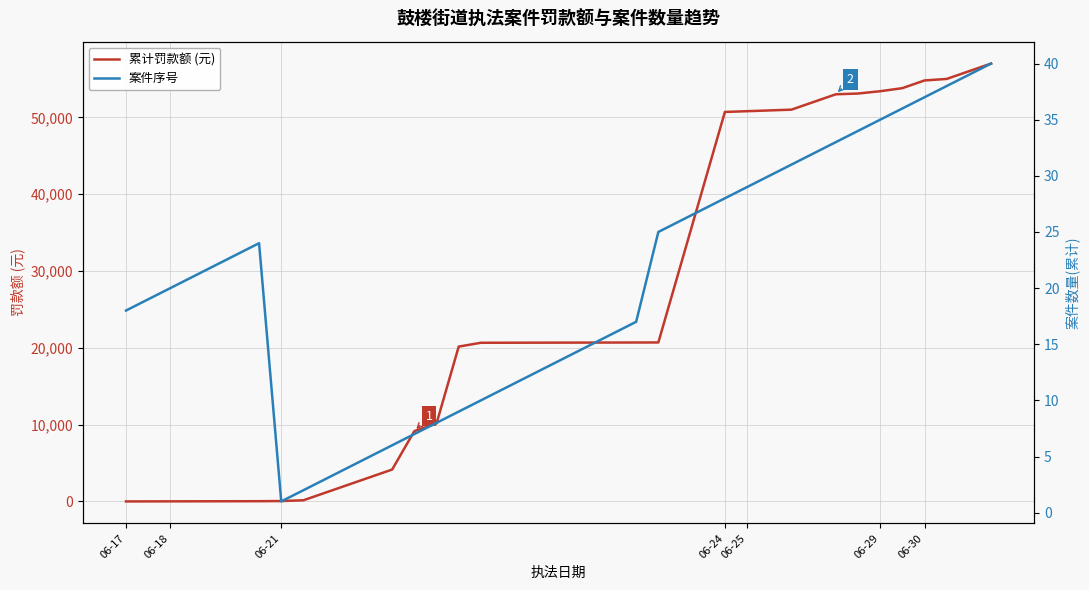

What is the highest value of the 累计罚款额 (元) series?

56995